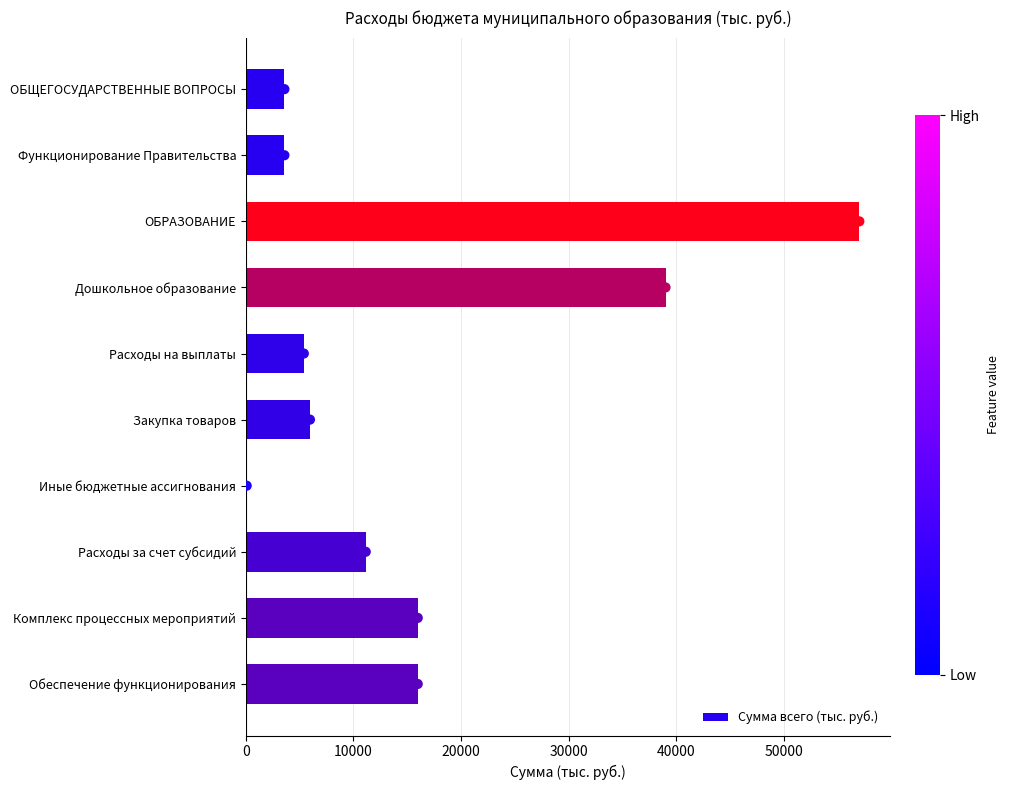

Is it true that Сумма всего (тыс. руб.) equals 5957.9 at Закупка товаров?

True